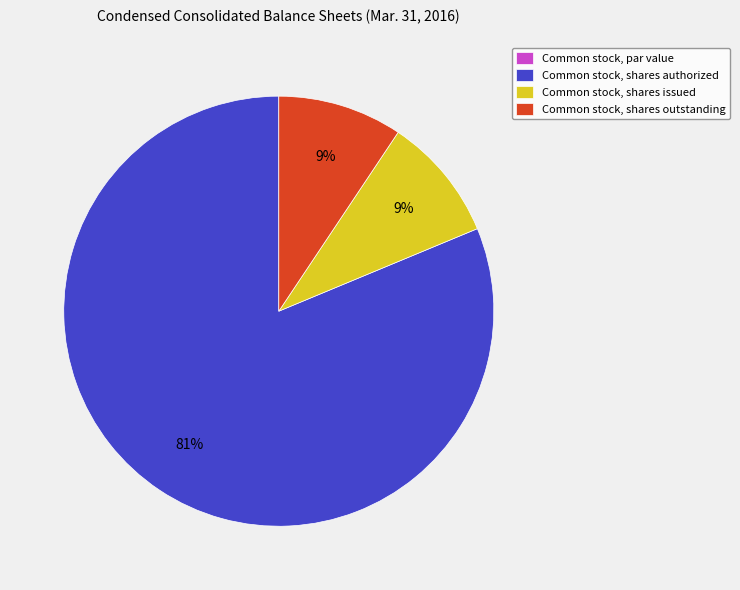

Approximately how many times larger is the value at Common stock, shares issued compared to Common stock, shares outstanding?

1.0